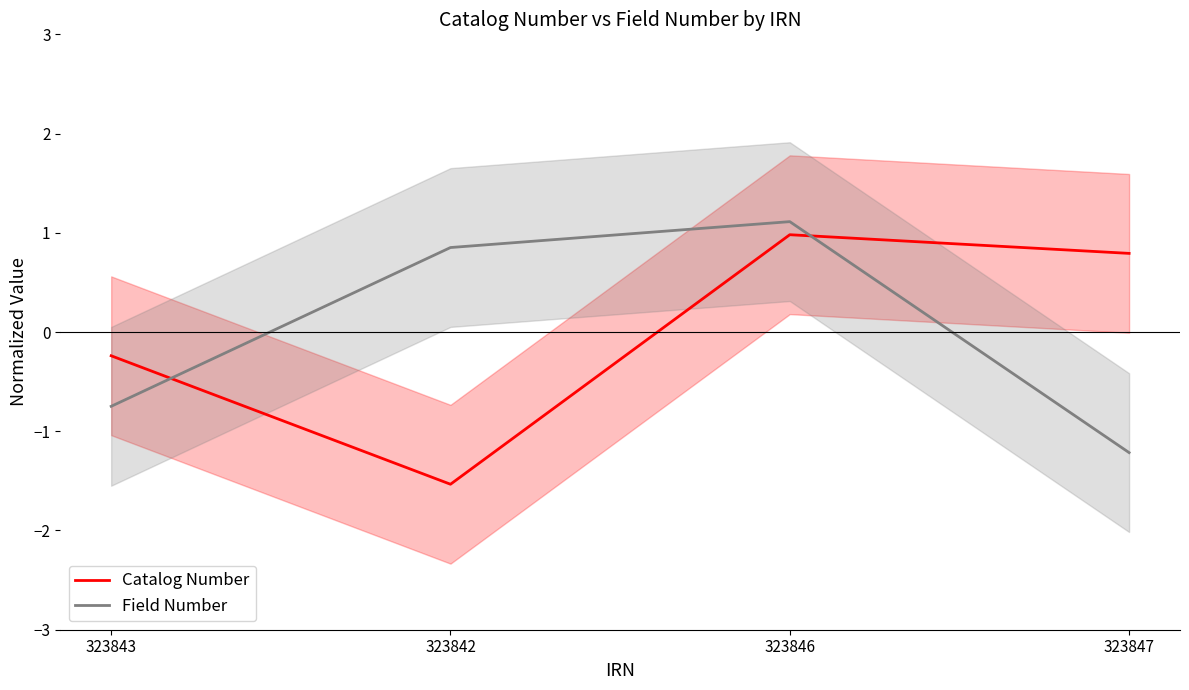

What is the value of the Field Number point at the 3rd from the left?

1.1